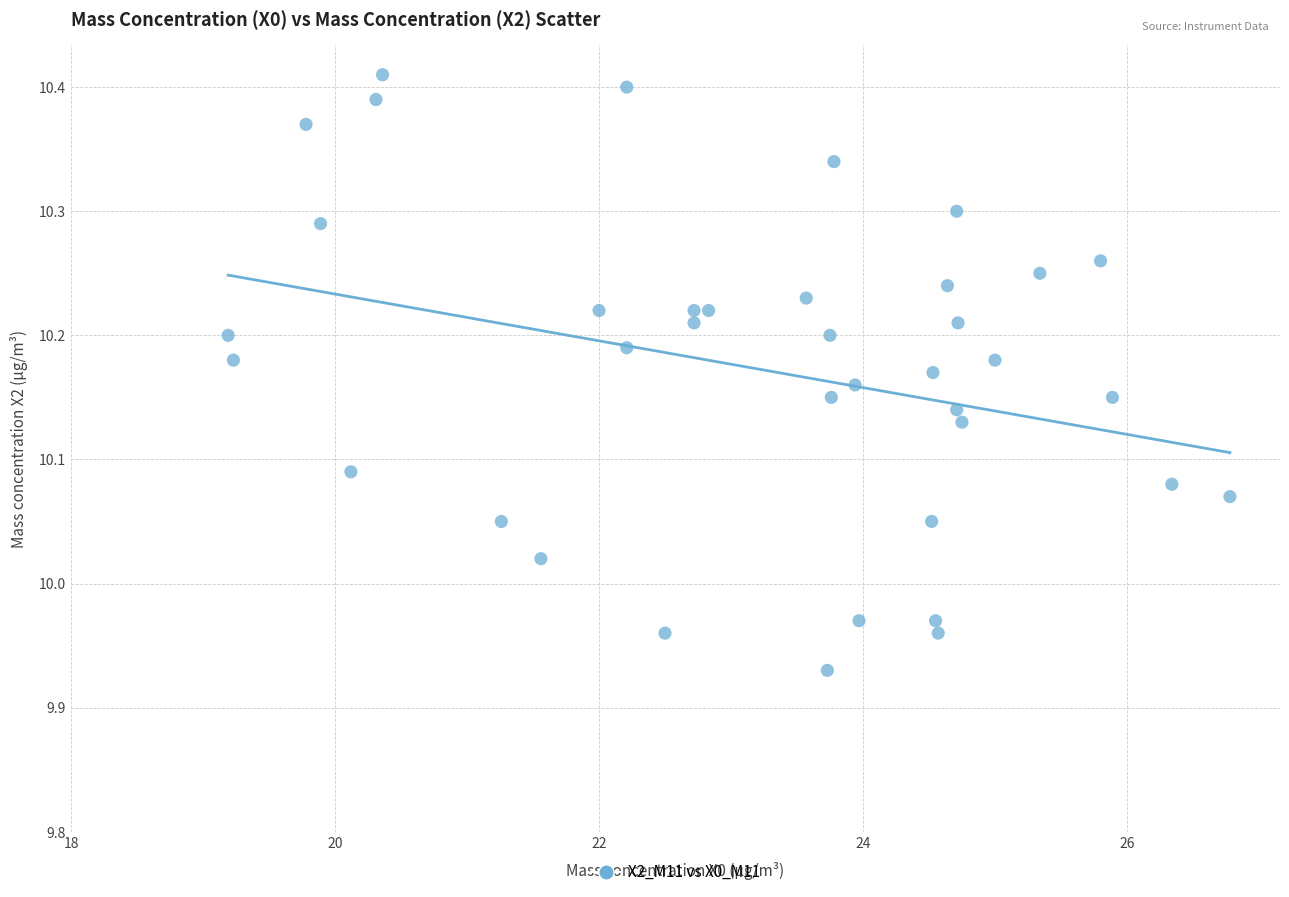

What is the range of Y values (max minus min)?

0.5